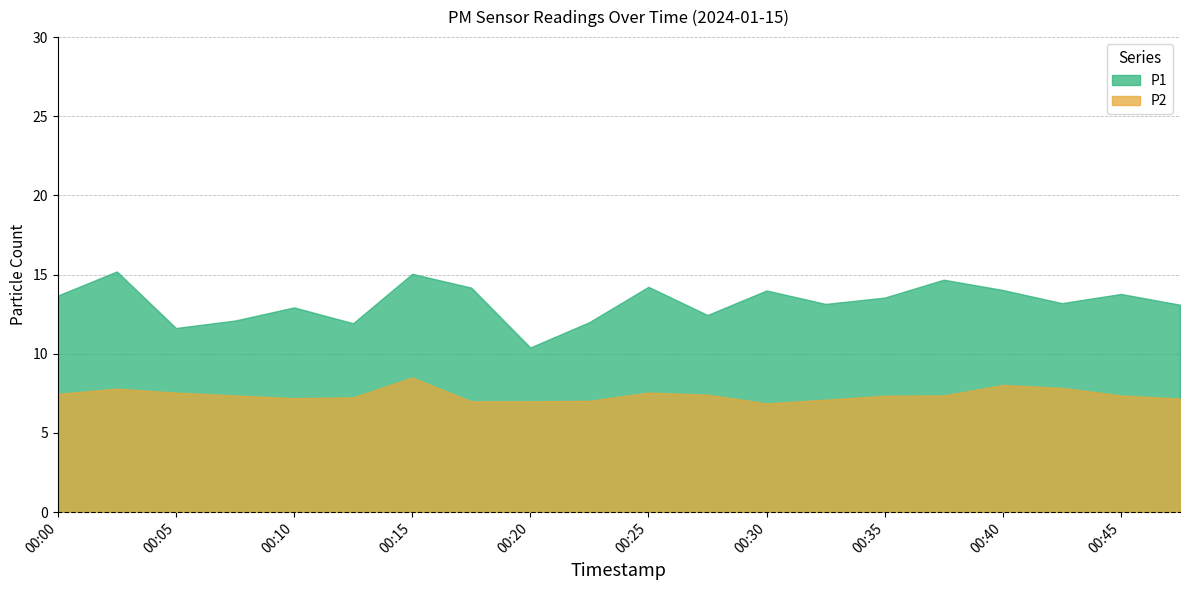

Which has a higher value, 00:37 or 00:47?

00:37